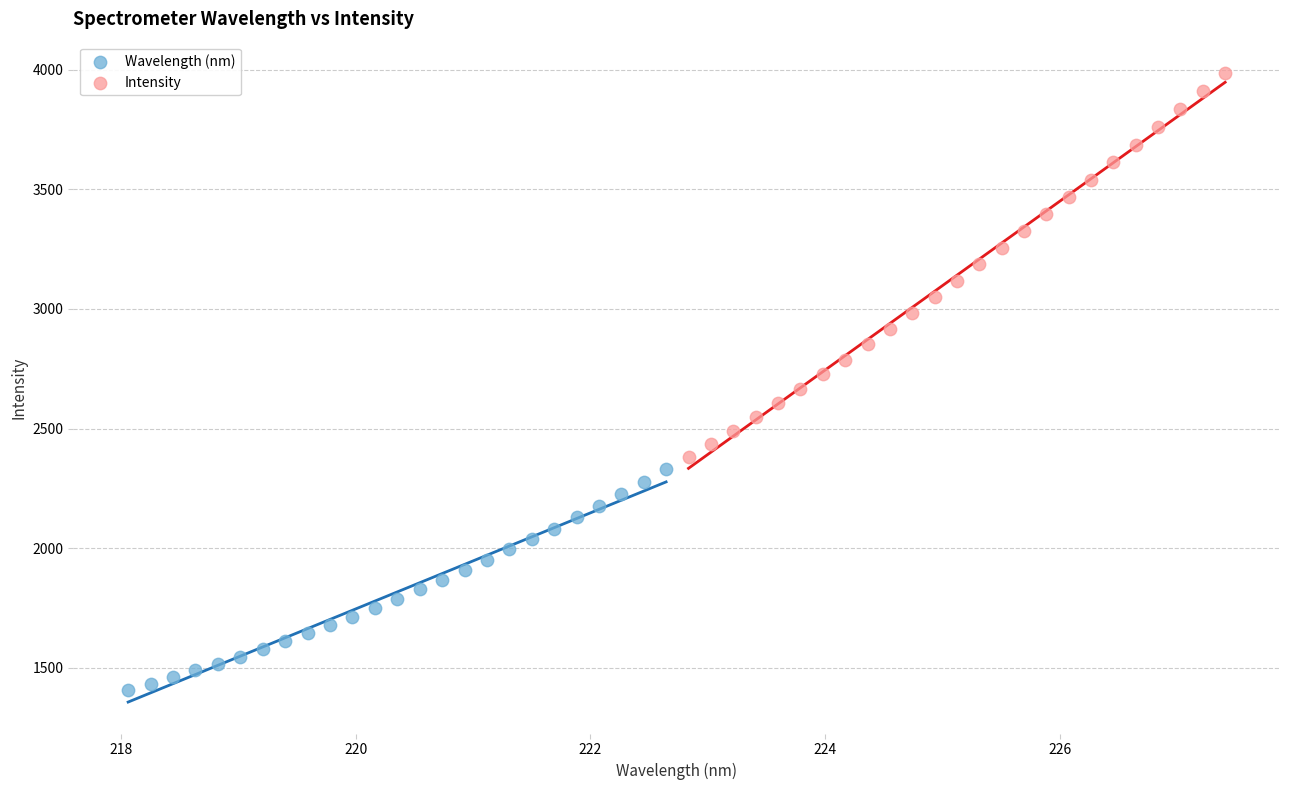

Which series reaches the maximum Y coordinate?

Intensity